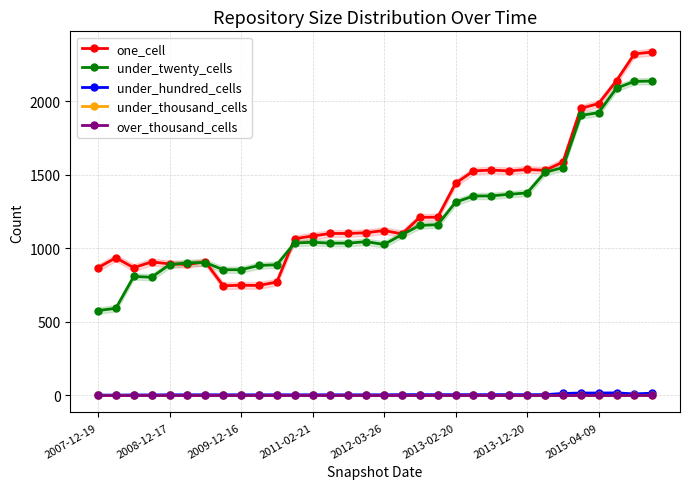

What is the maximum value for under_hundred_cells?

15